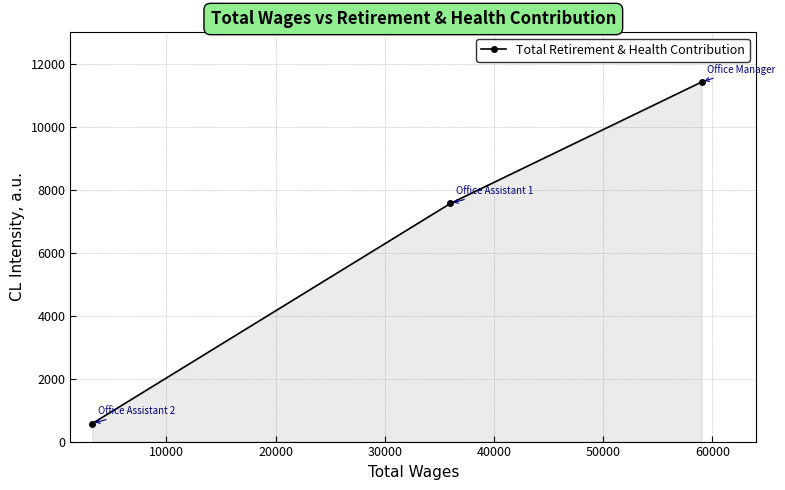

What is the greatest value displayed?

11422